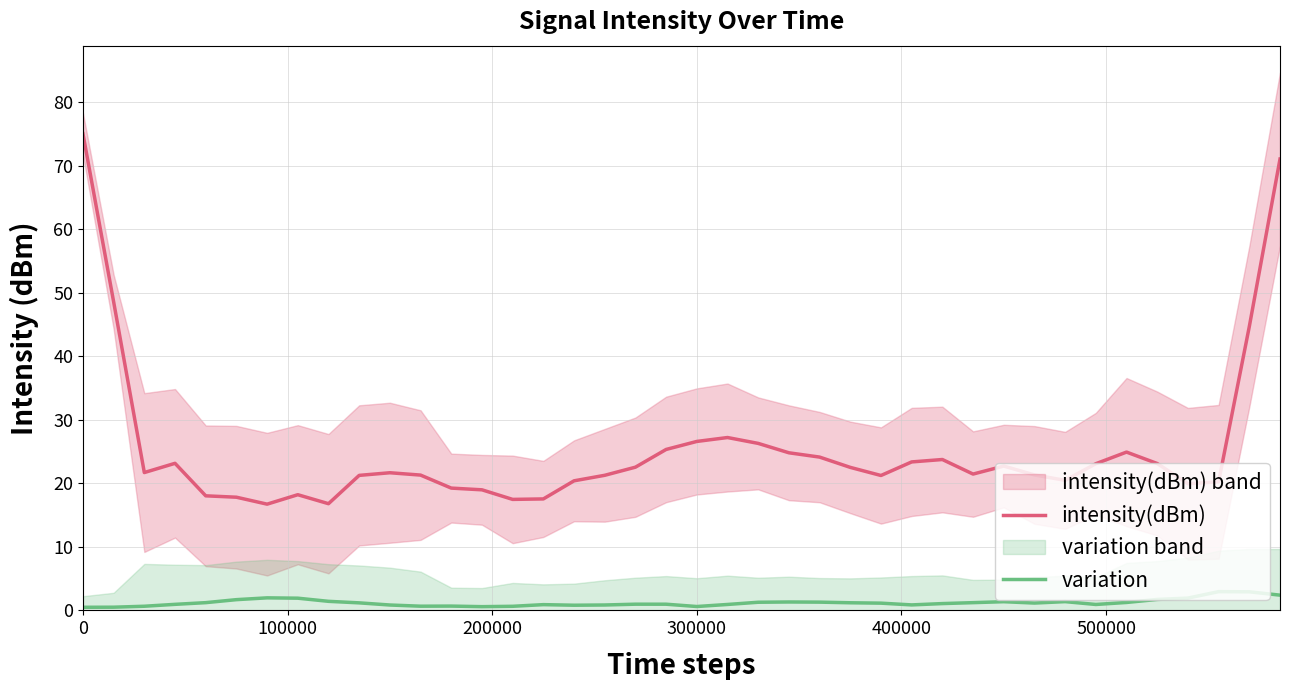

What is the highest value of the intensity(dBm) series?

75.0